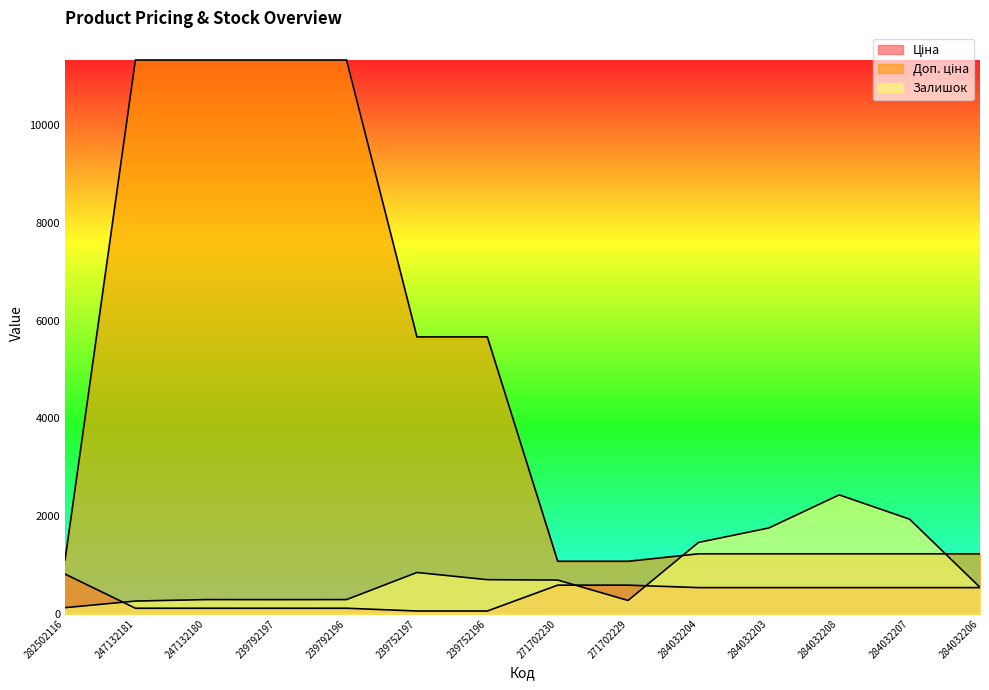

What is the difference between the maximum and minimum values in the Доп. ціна series?

10259.5